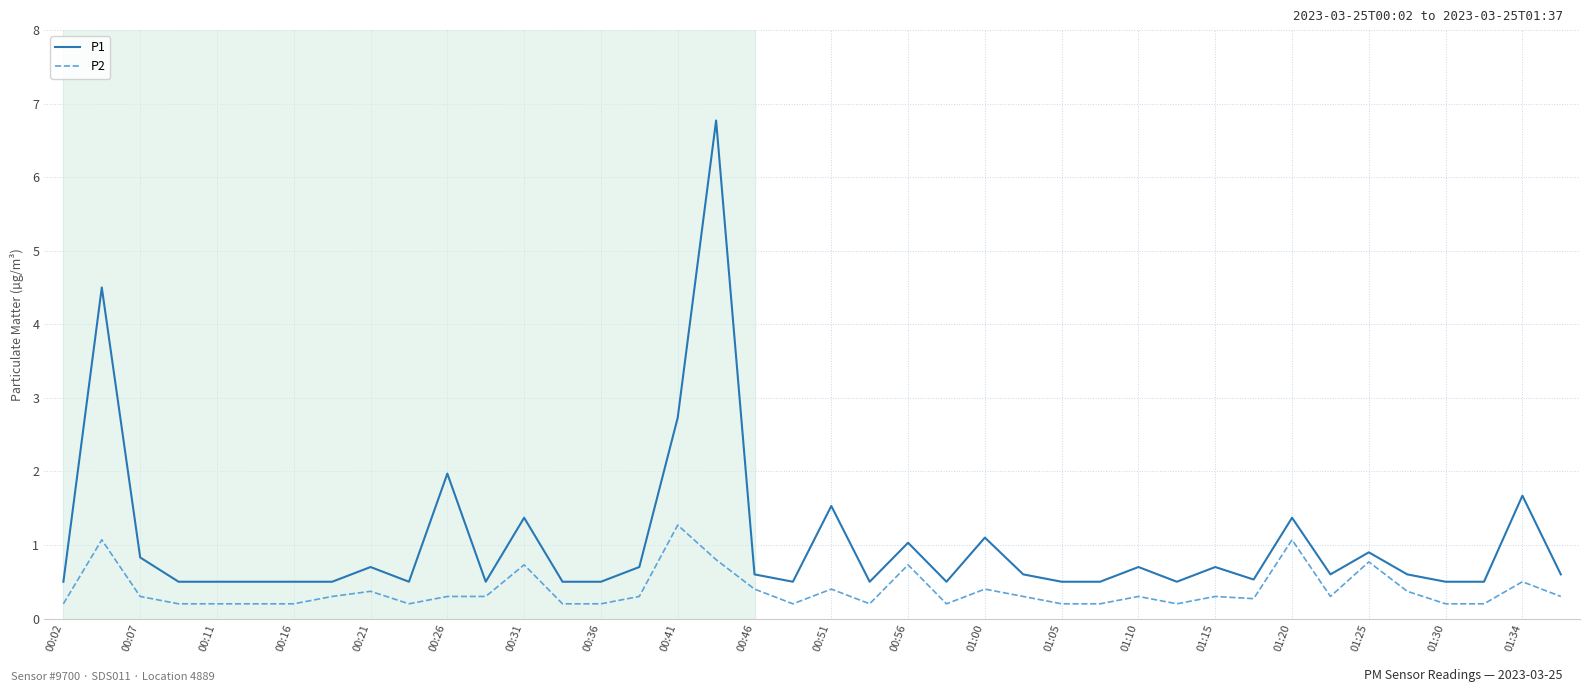

List the series in order of their peak value, lowest first.

P2, P1